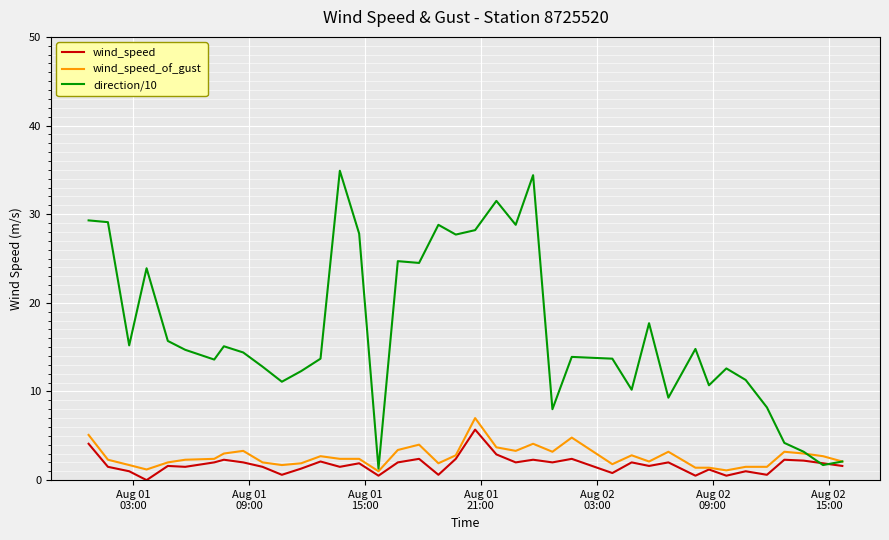

What is the minimum value for direction/10?

1.3